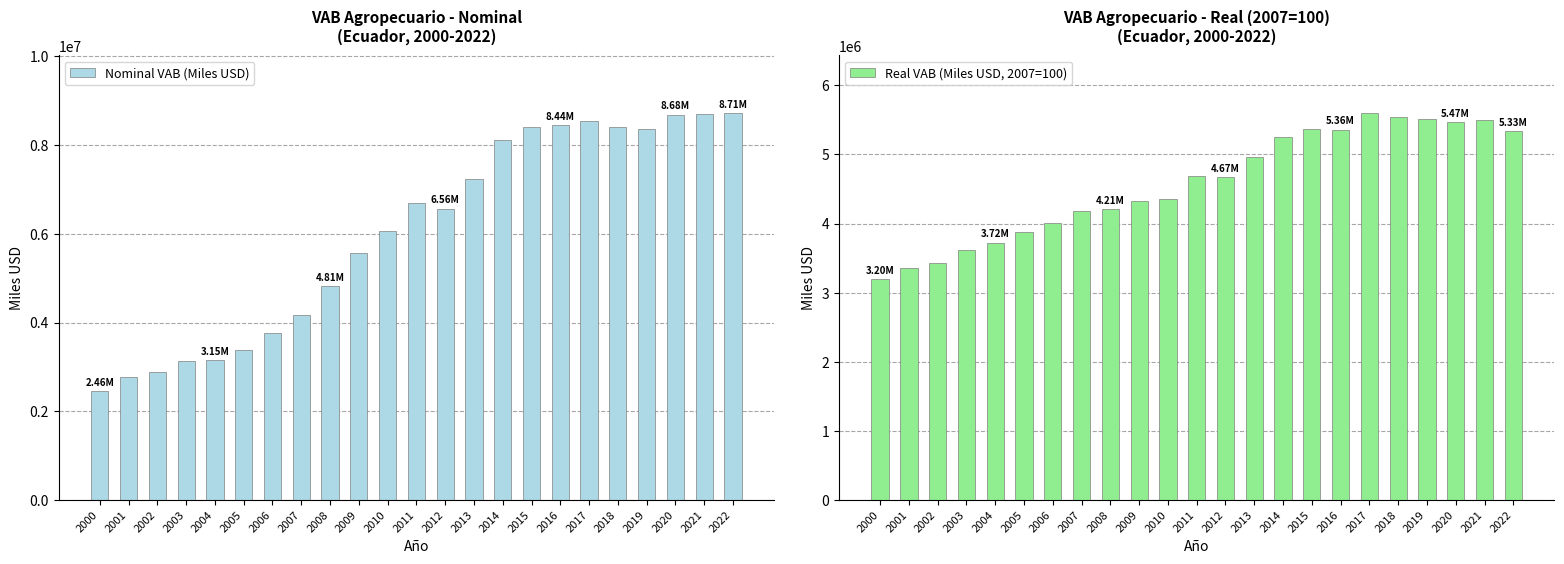

What is the total value across all series at 2009?

9904318